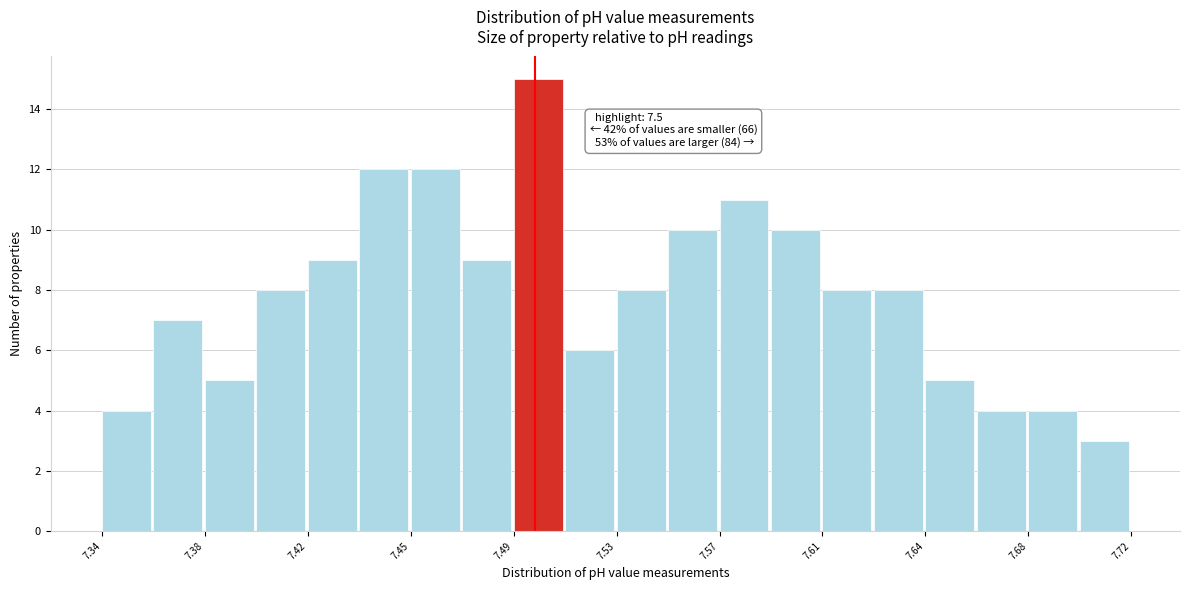

Read against the x-axis, roughly where is the centre of the tallest bar?

7.500